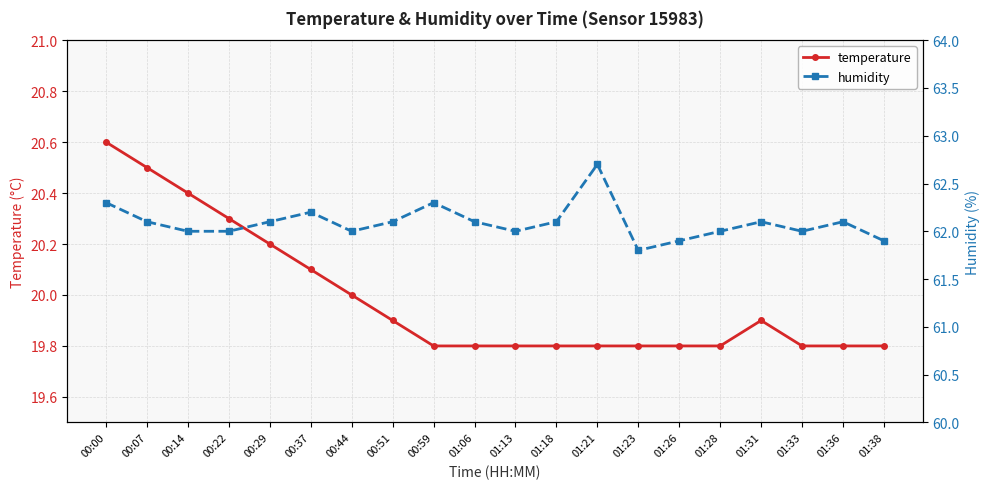

The temperature series shows 13.5 at 01:38. True or false?

False